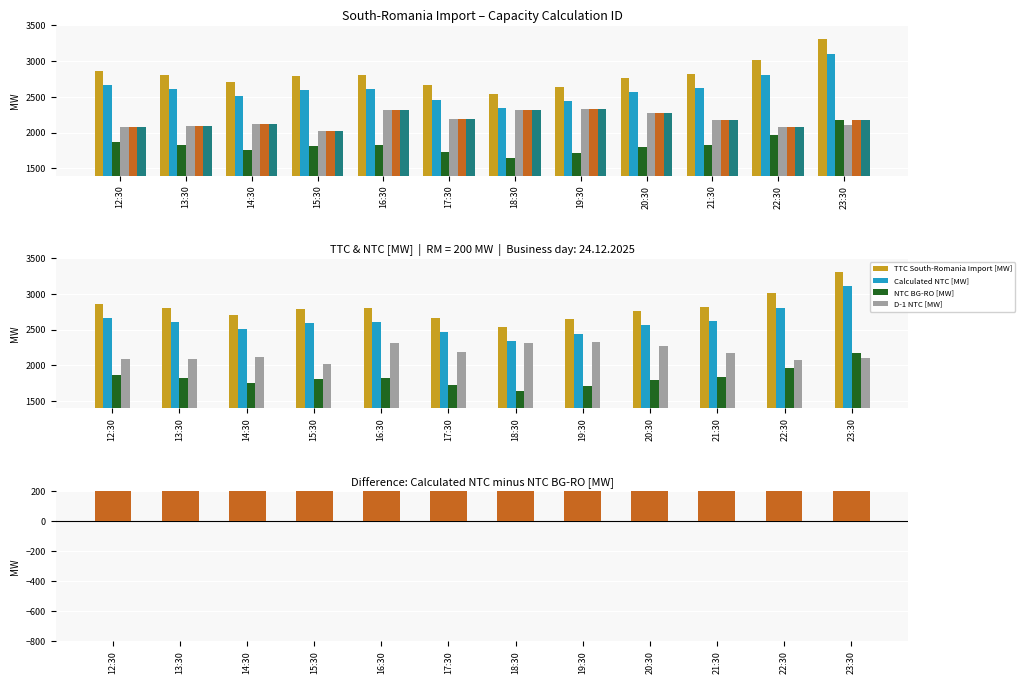

At which label does NTC BG-RO [MW] reach its minimum?

18:30